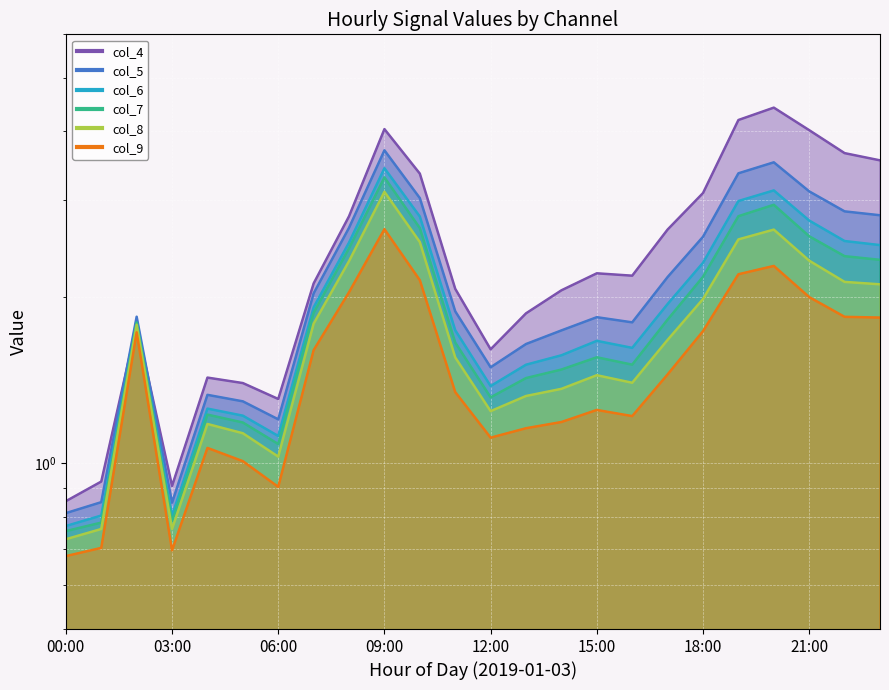

True or false: col_6 and col_5 cross at least once.

False